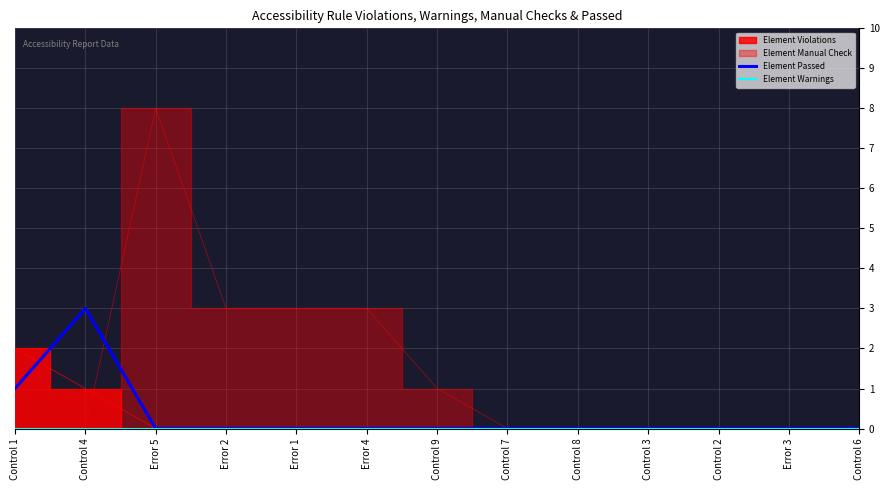

What is the highest value of the Element Passed series?

3